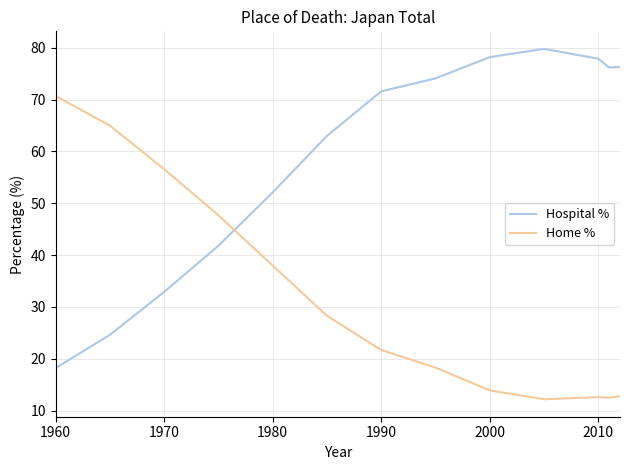

True or false: Hospital % and Home % cross at least once.

True